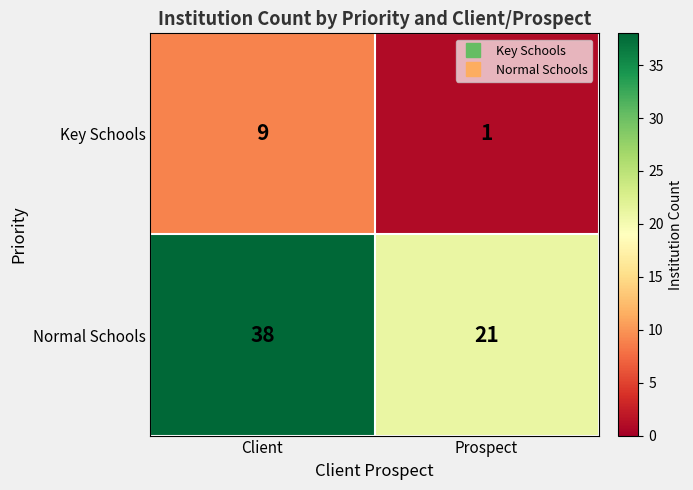

What is the total value across all series at Prospect?

22